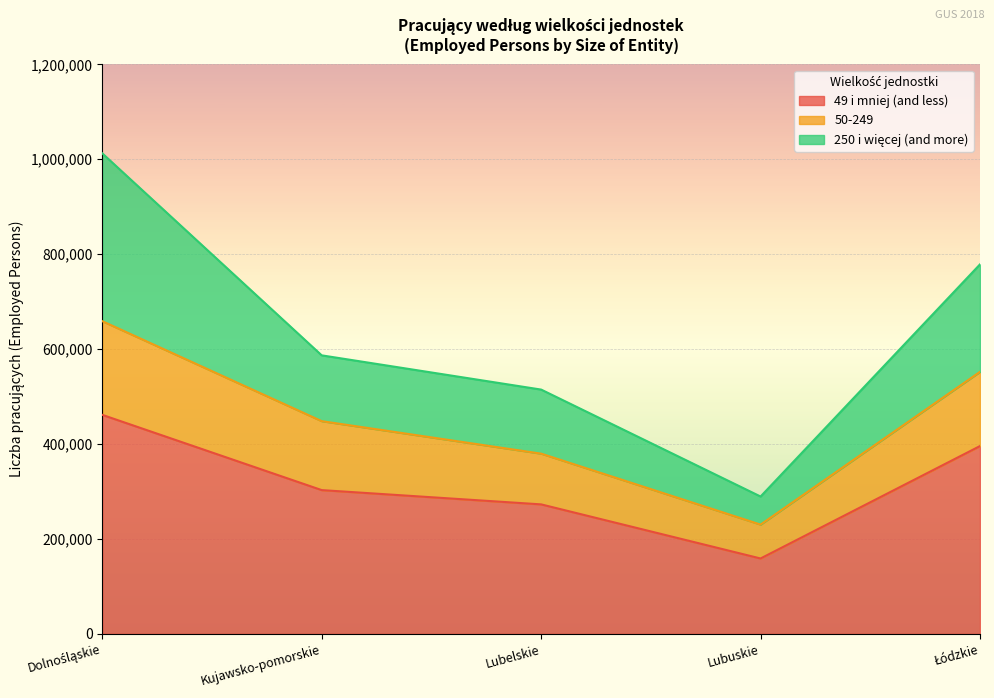

What is the total value across all series at Lubelskie?

514756